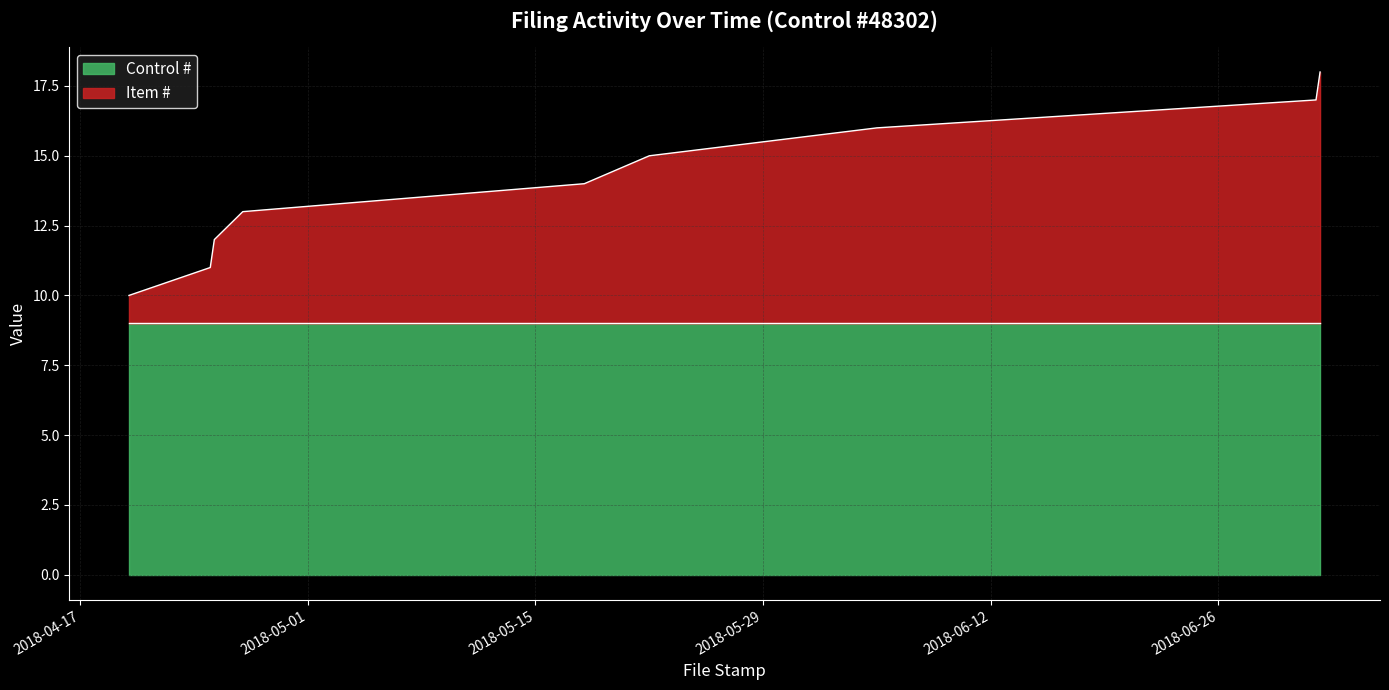

What is the sum of all values?

126